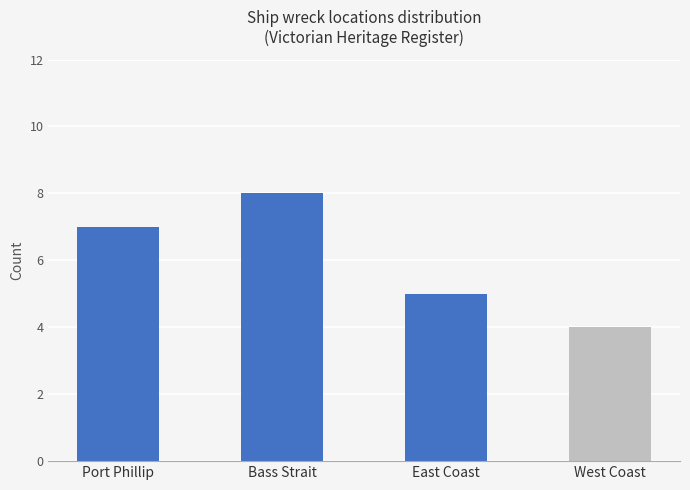

How many data points are less than 7?

2